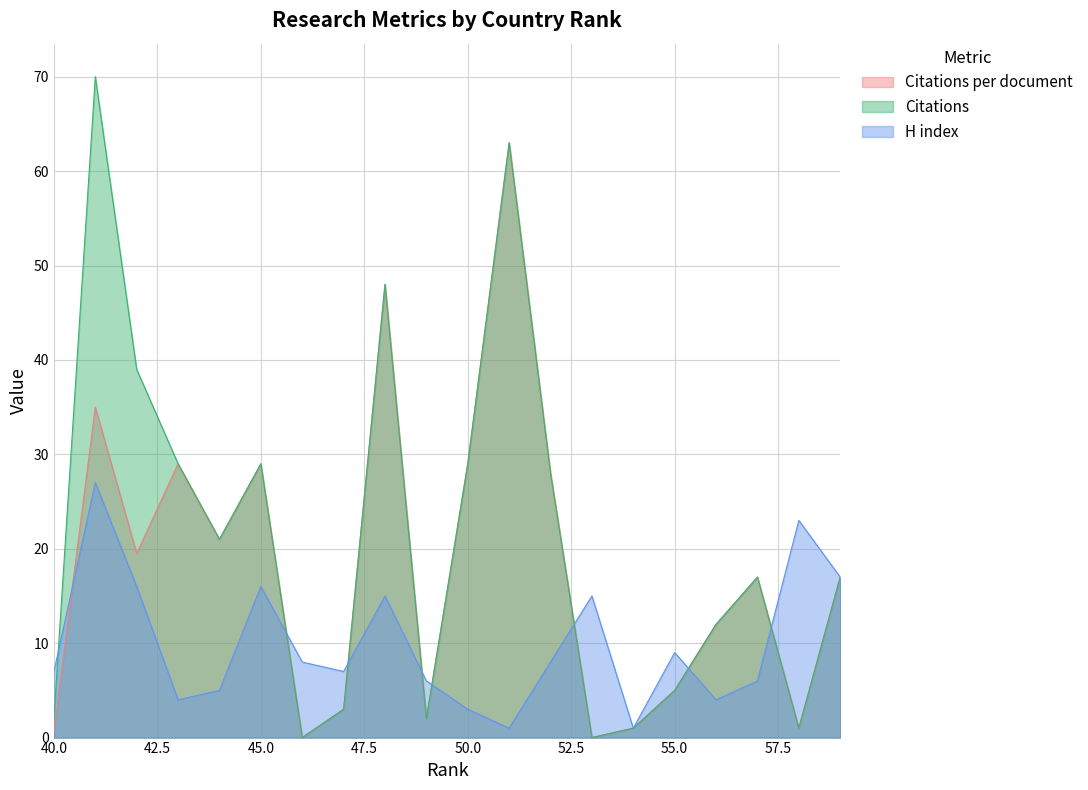

What is the difference between the H index values at 43 and 42?

12.0